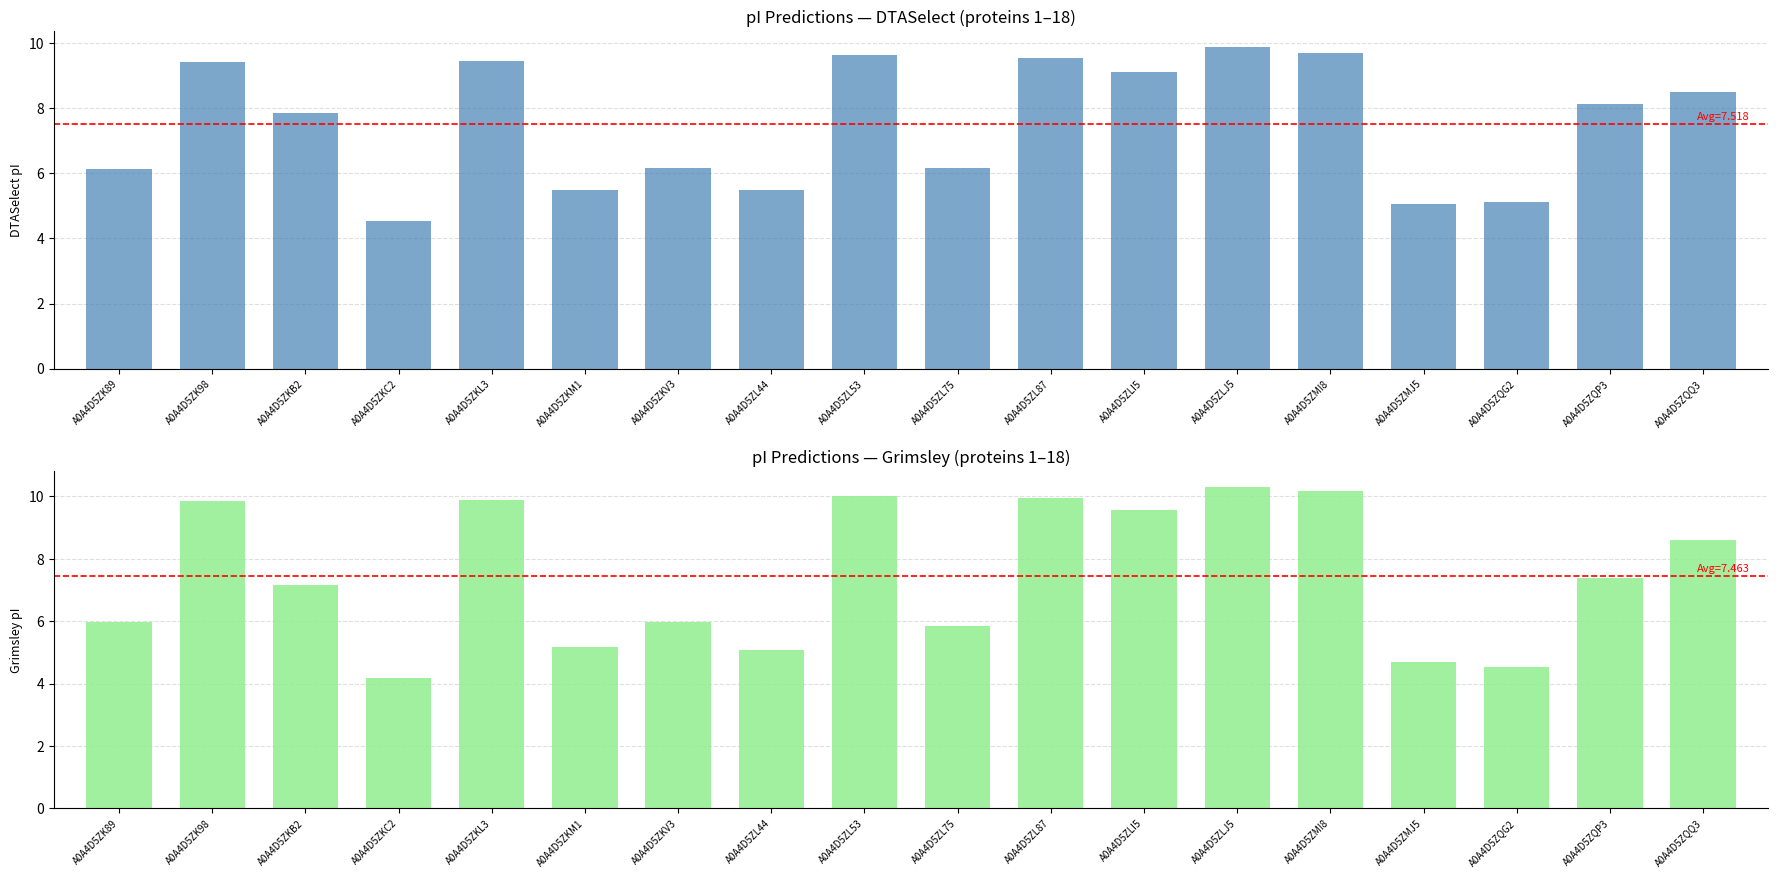

What is the sum of the Grimsley values at A0A4D5ZQP3 and A0A4D5ZQG2?

11.9